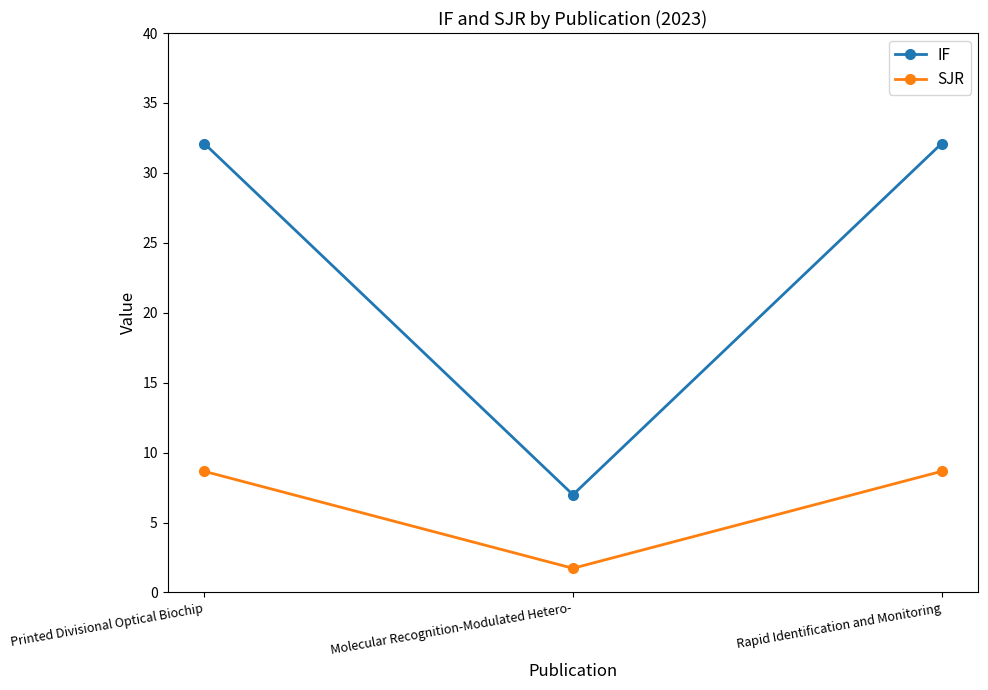

Is the value of SJR at Molecular Recognition-Modulated Hetero- greater than the value of IF at Molecular Recognition-Modulated Hetero-?

No